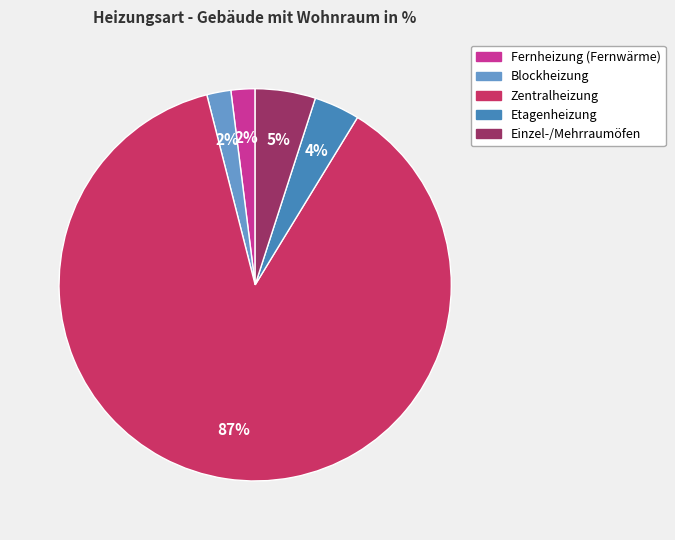

To the nearest percent, what portion does Fernheizung (Fernwärme) represent?

2%